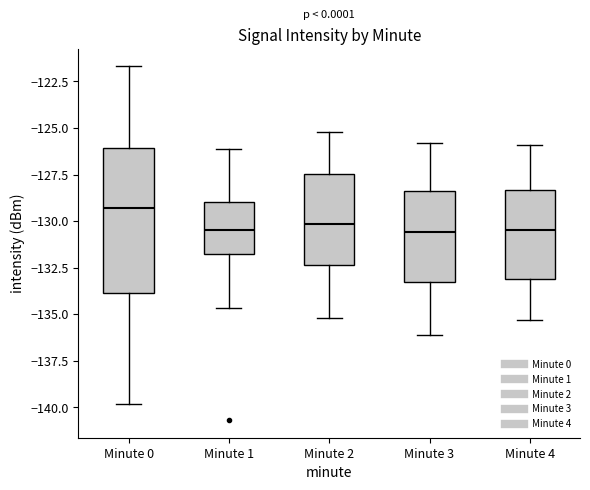

Reading left to right, read every box against the y-axis: the position of its median line, the range the box covers, and the ends of its whiskers. The values are not printed on the chart, so give them approximately, as read against the axis.

Minute 0: median -129.5, box -134.0 to -126.0, whiskers -140.0 to -121.5
Minute 1: median -130.5, box -131.5 to -129.0, whiskers -134.5 to -126.0
Minute 2: median -130.0, box -132.5 to -127.5, whiskers -135.0 to -125.0
Minute 3: median -130.5, box -133.0 to -128.5, whiskers -136.0 to -126.0
Minute 4: median -130.5, box -133.0 to -128.5, whiskers -135.5 to -126.0